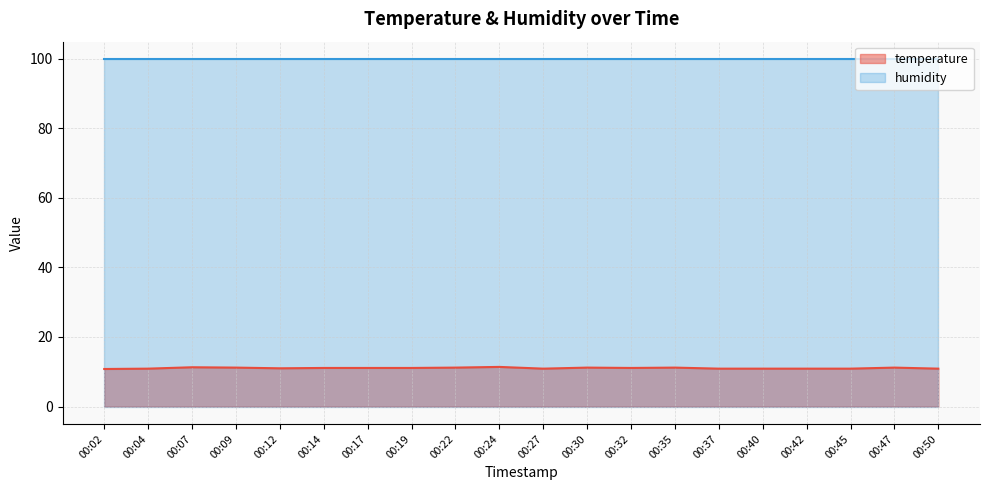

Which label corresponds to the smallest value in the chart?

00:02